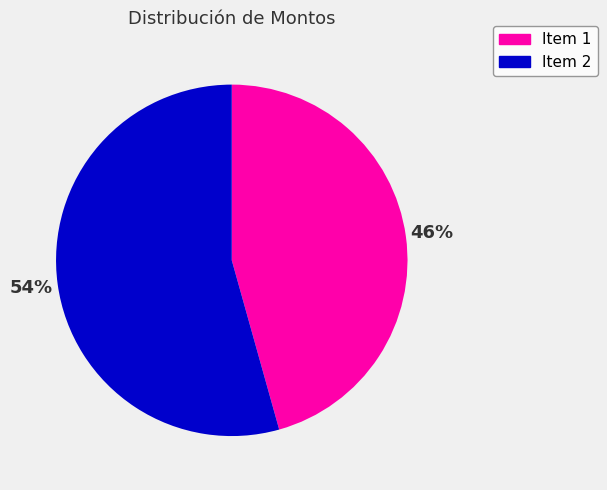

To the nearest percent, what is the average slice percentage?

50%